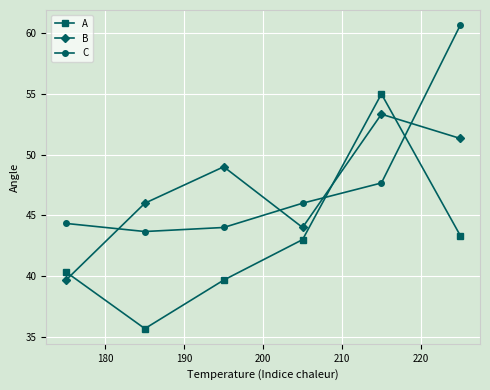

Does the chart have visible grid lines?

Yes